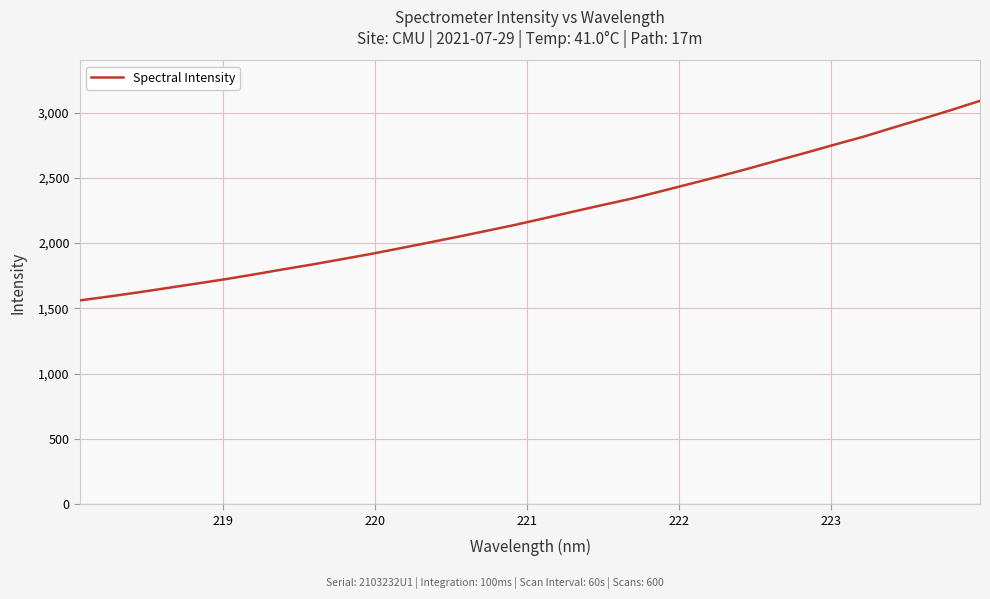

What is the greatest value displayed?

3089.6